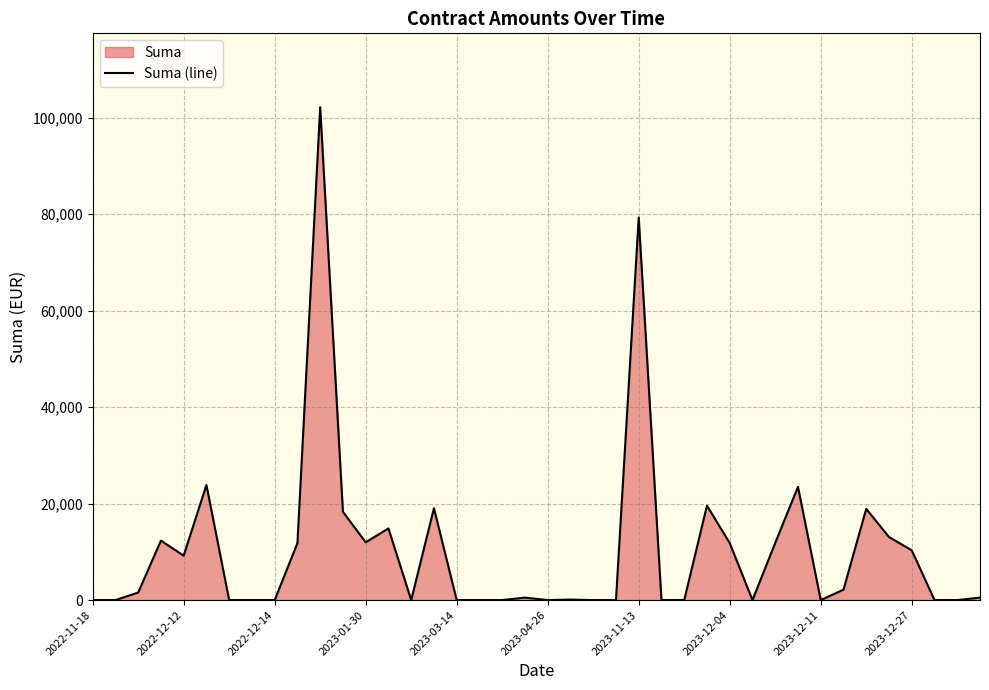

Between 2023-12-11 and 2023-11-13, which is larger?

2023-11-13